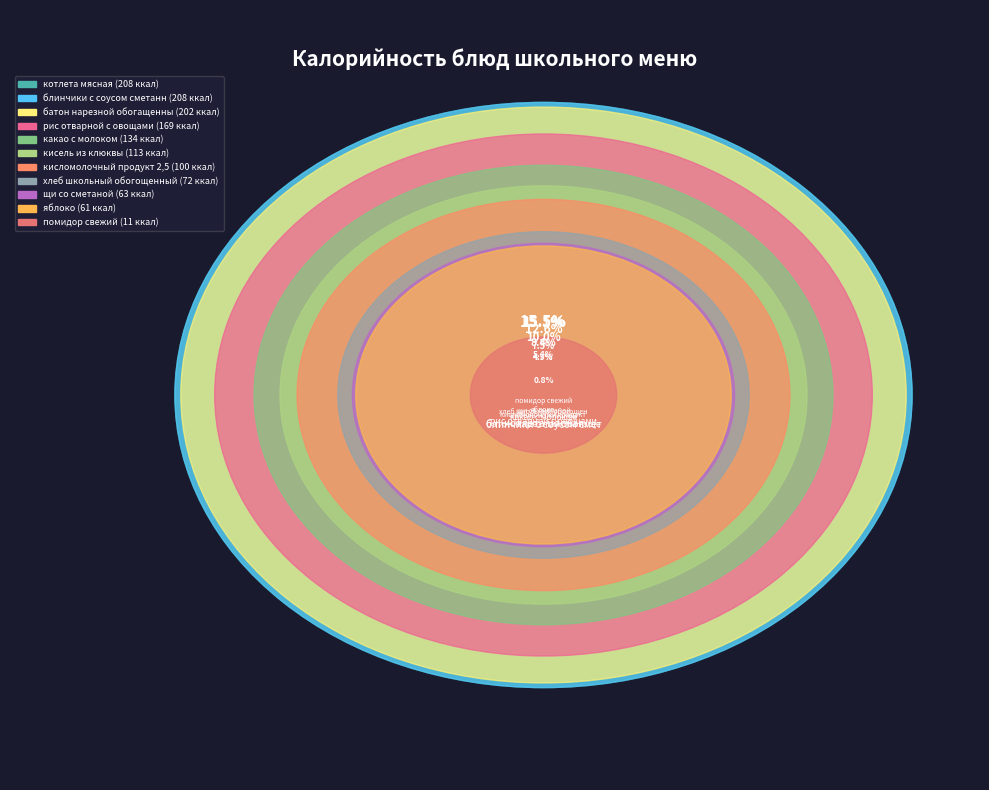

What is the largest slice in the pie chart?

блинчики с соусом сметанным